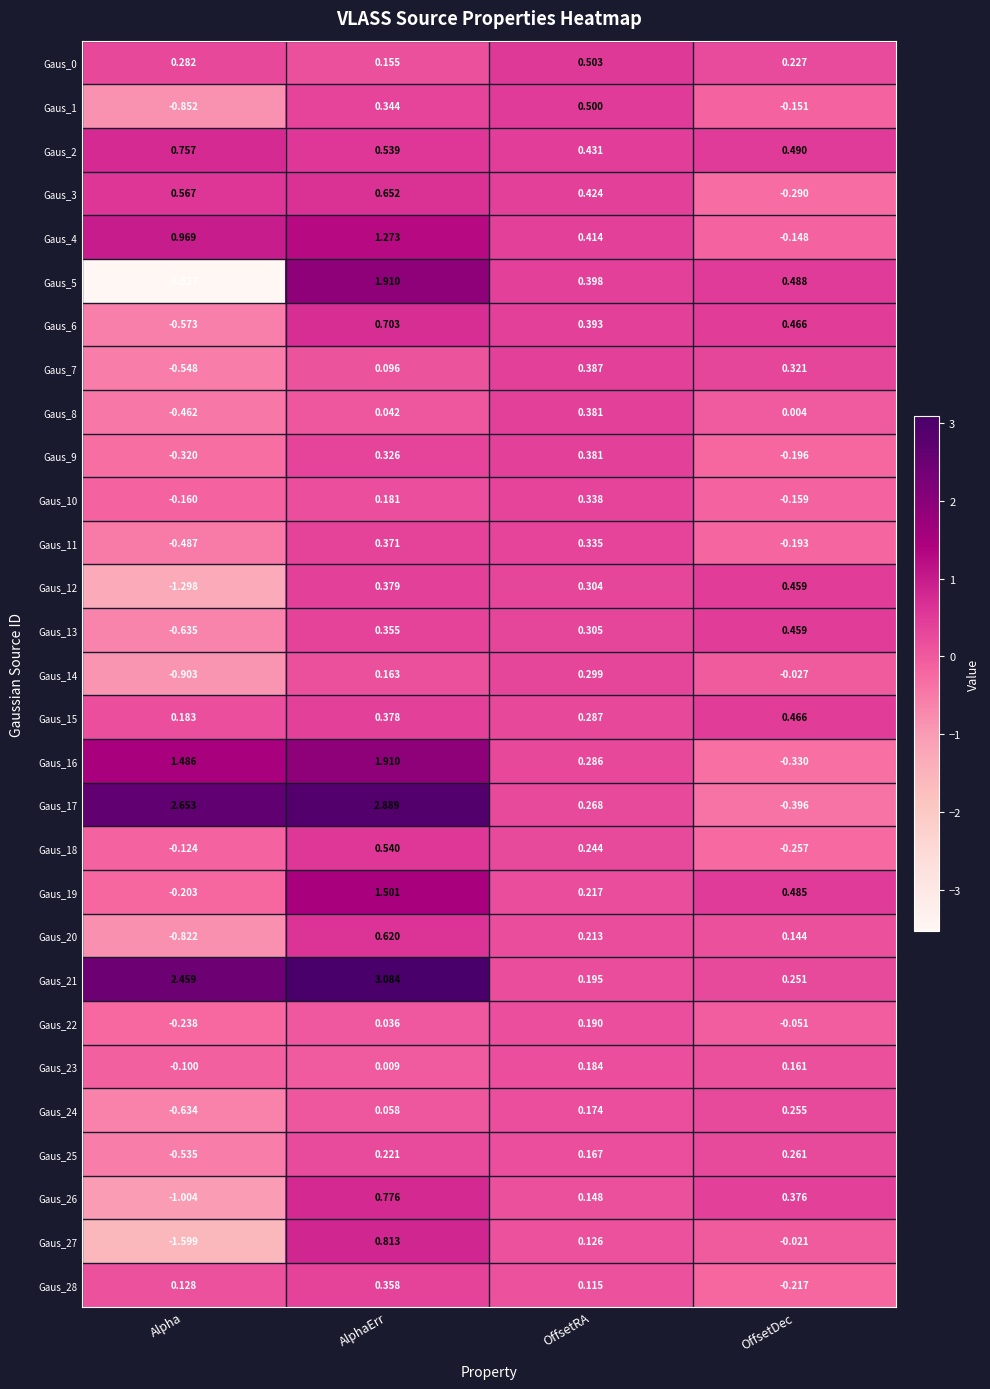

How many categories are shown in the chart?

4